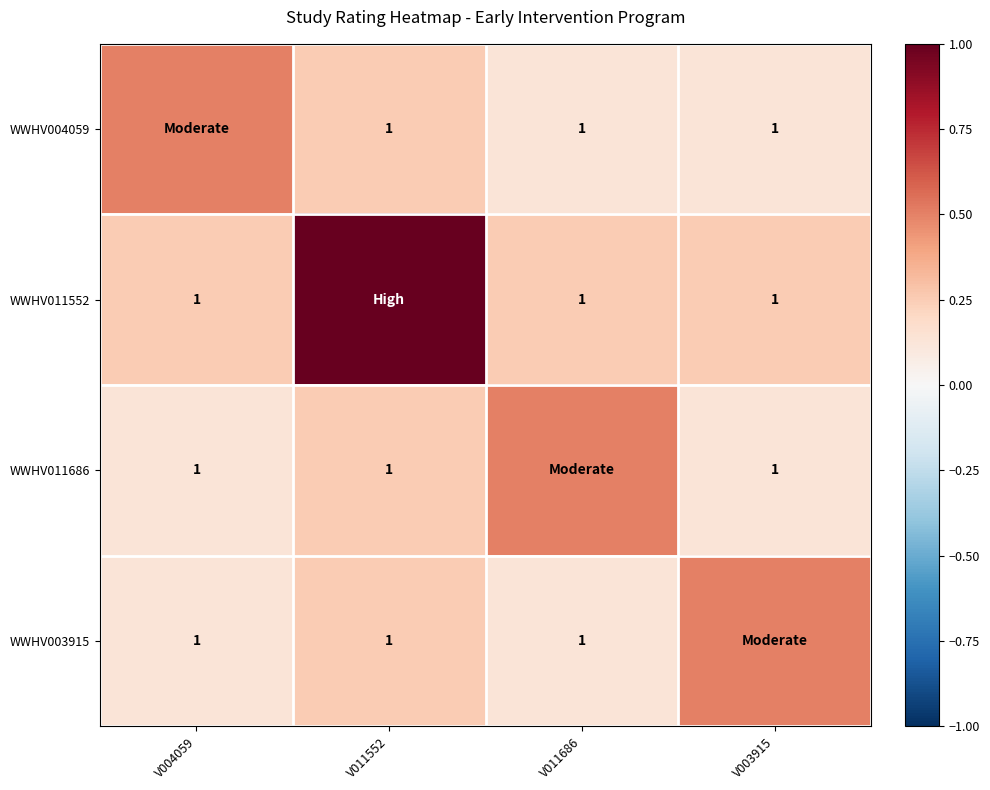

The WWHV011686 series shows 0.1 at V011552. True or false?

False